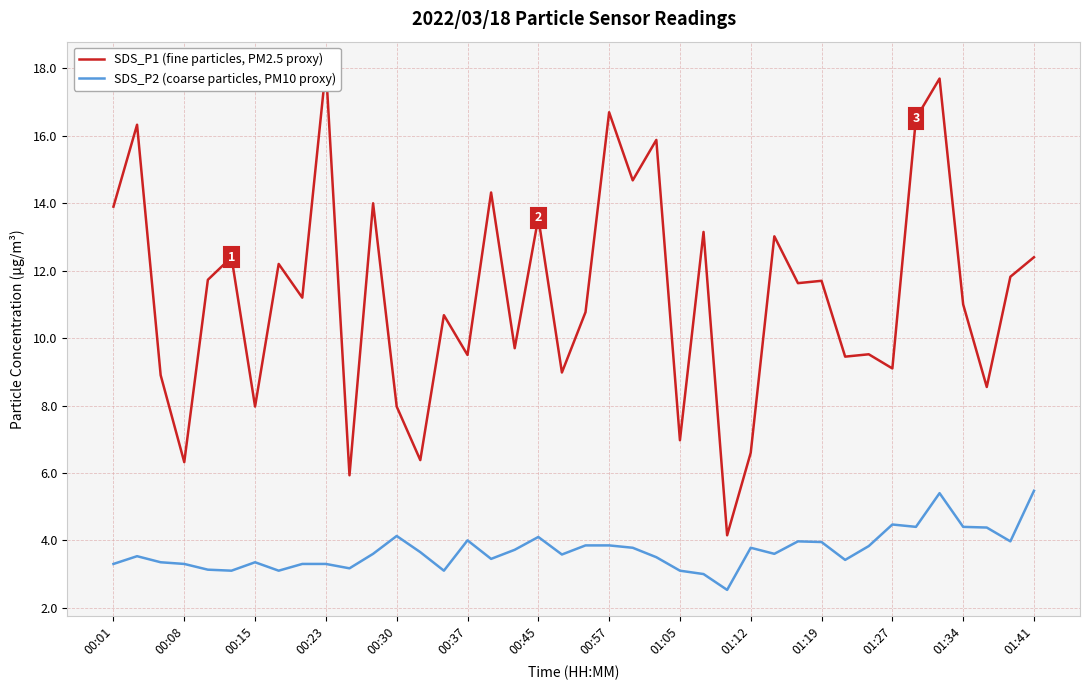

What is the minimum value for SDS_P1 (fine particles, PM2.5 proxy)?

4.2